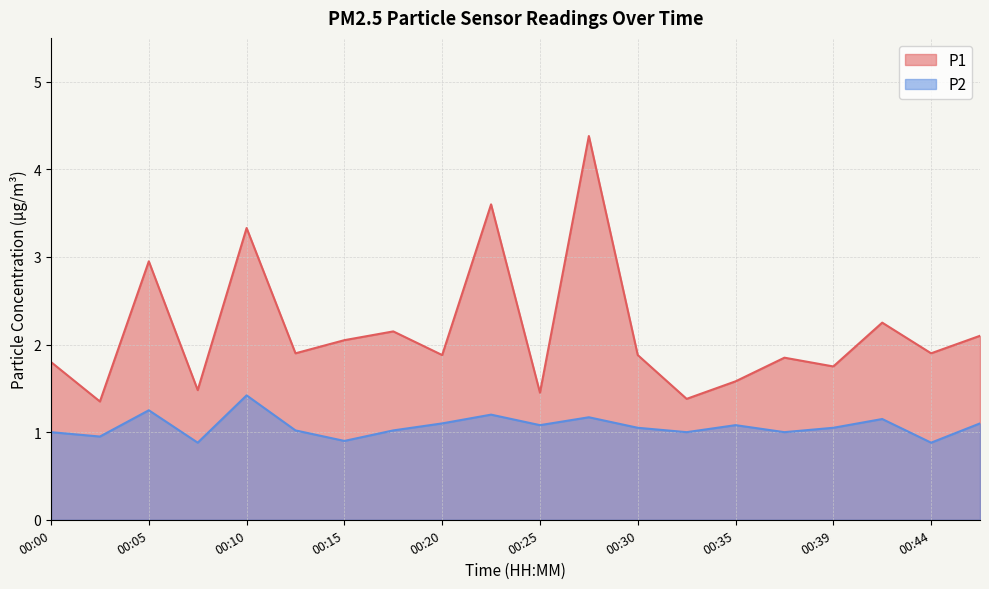

True or false: P2 has a value of 1.0 at 00:32.

True